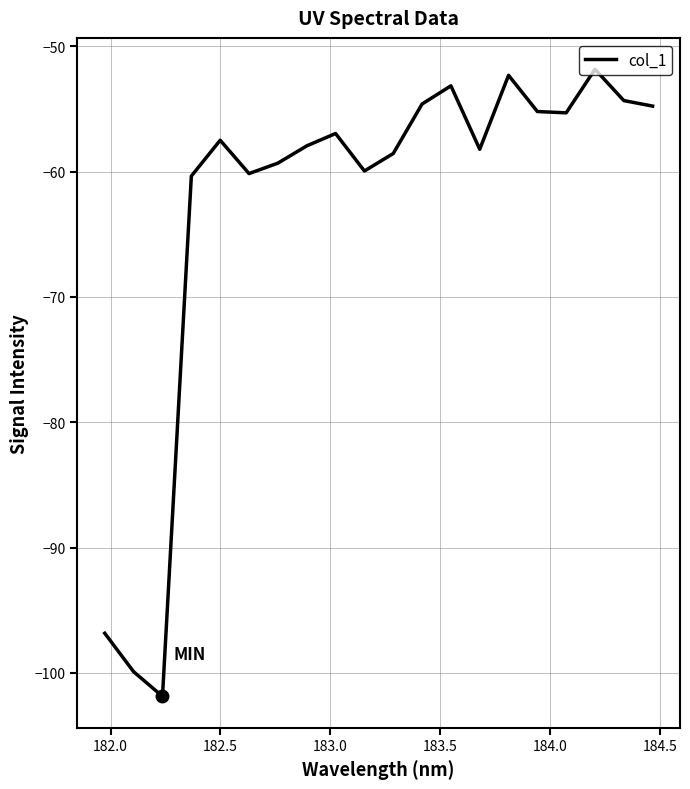

What is the difference between the maximum and minimum values?

50.0